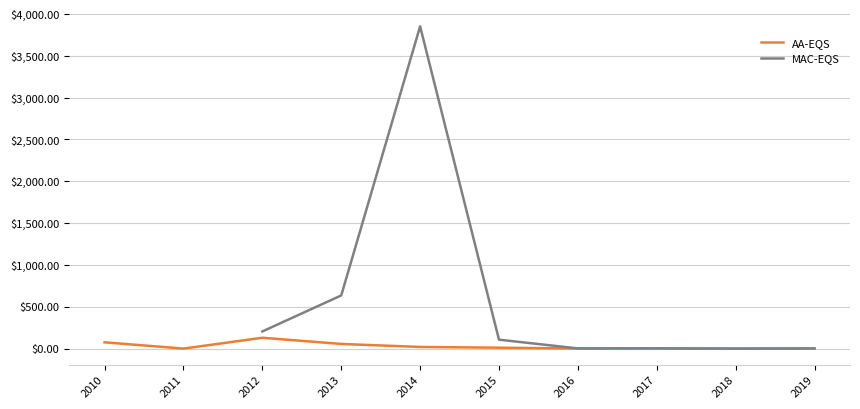

What is the spread (max minus min) of values at 2015?

95.8